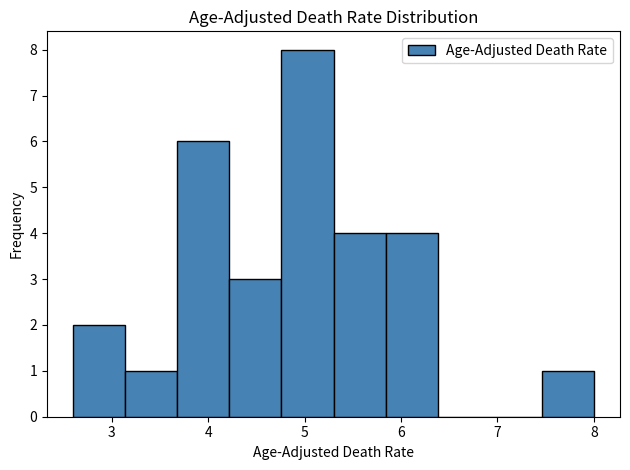

Over which range of the x-axis is the bar tallest?

4.76 to 5.30